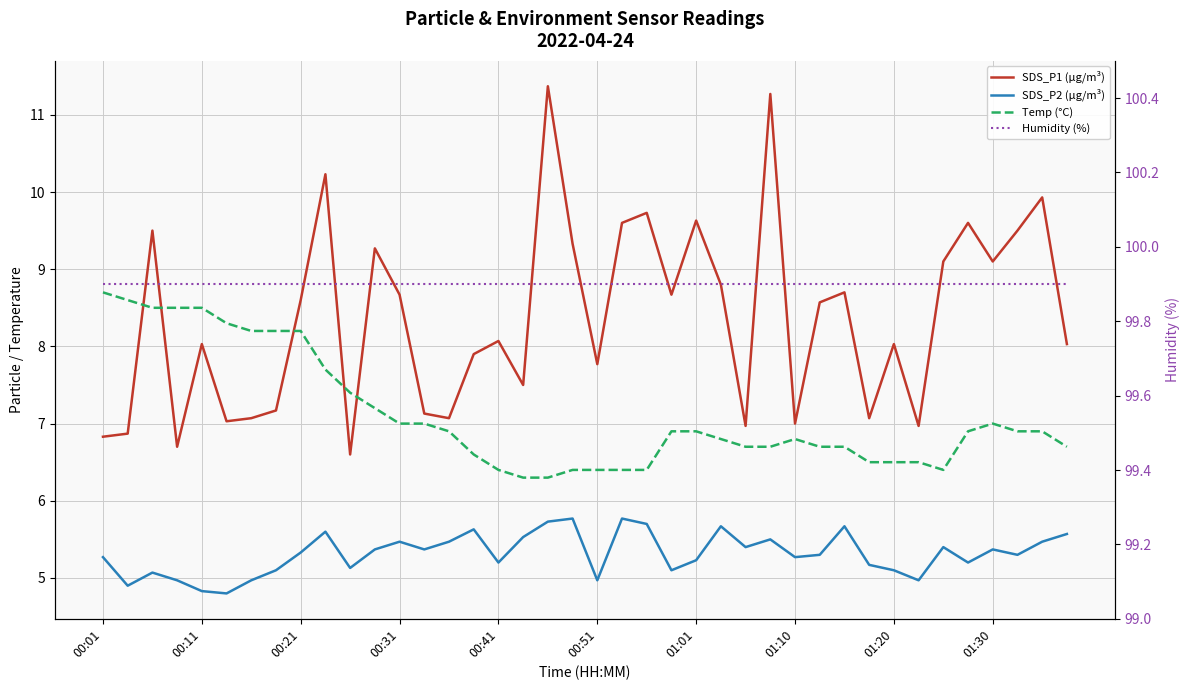

At which label does Humidity (%) reach its minimum?

00:01